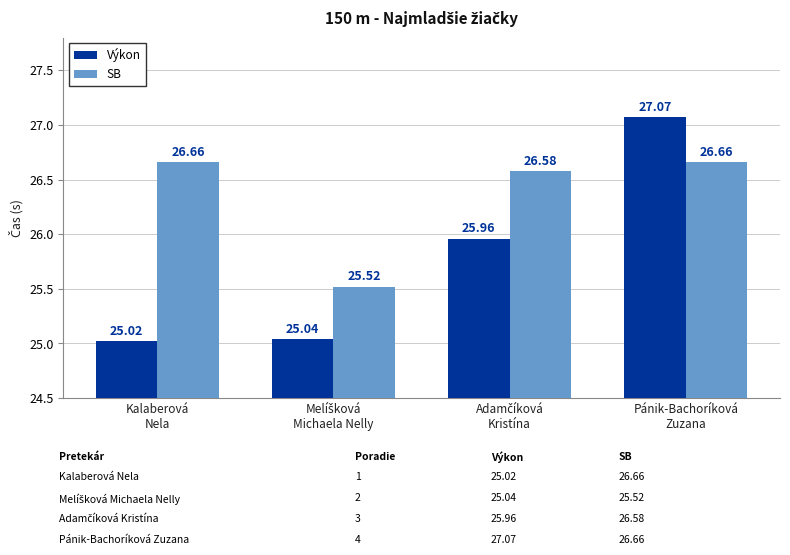

List the series in order of their peak value, highest first.

Výkon, SB